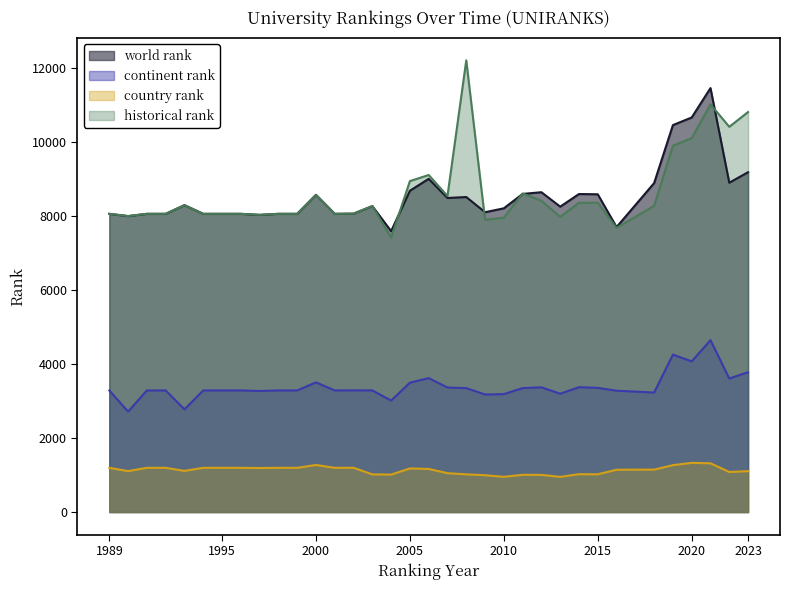

At which category does country rank reach its first local valley?

1990